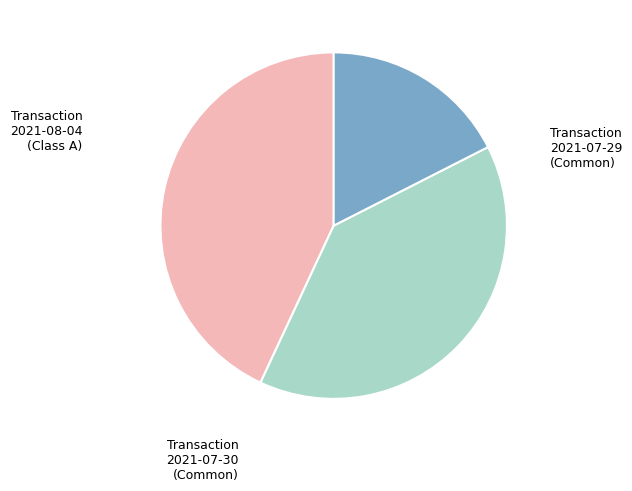

Which has a higher value, Transaction 2021-07-30 (Common) or Transaction 2021-08-04 (Class A)?

Transaction 2021-08-04 (Class A)